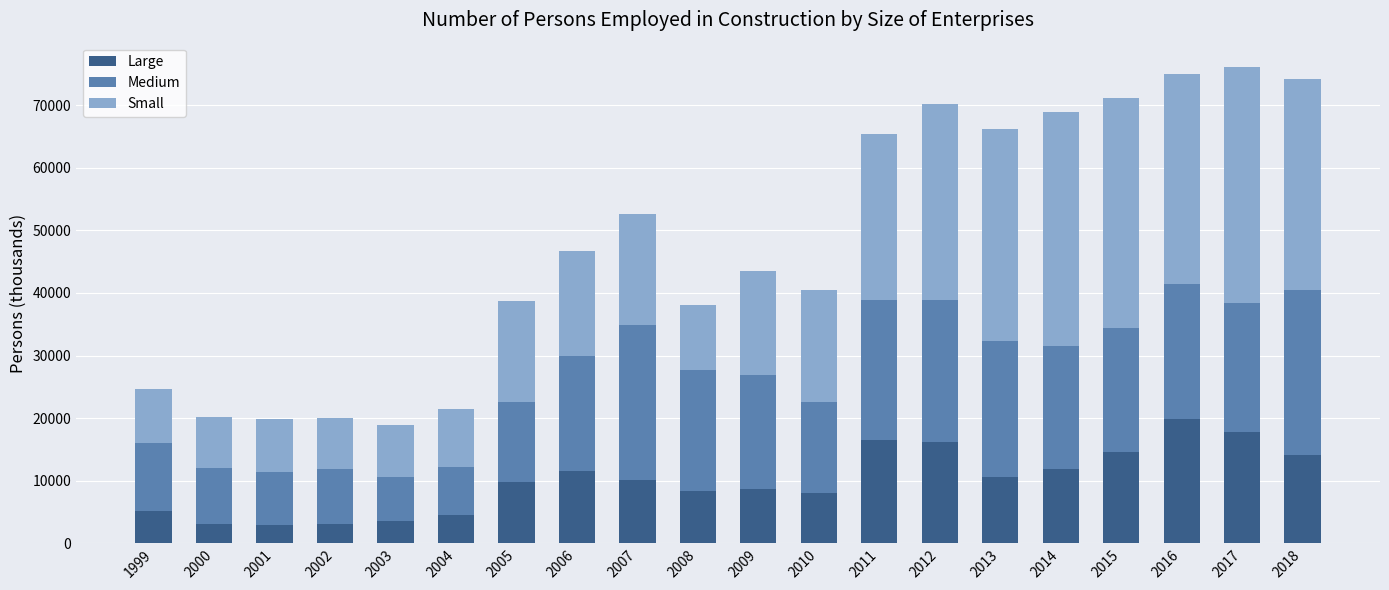

The value of Large at 1999 is 5122. True or false?

True